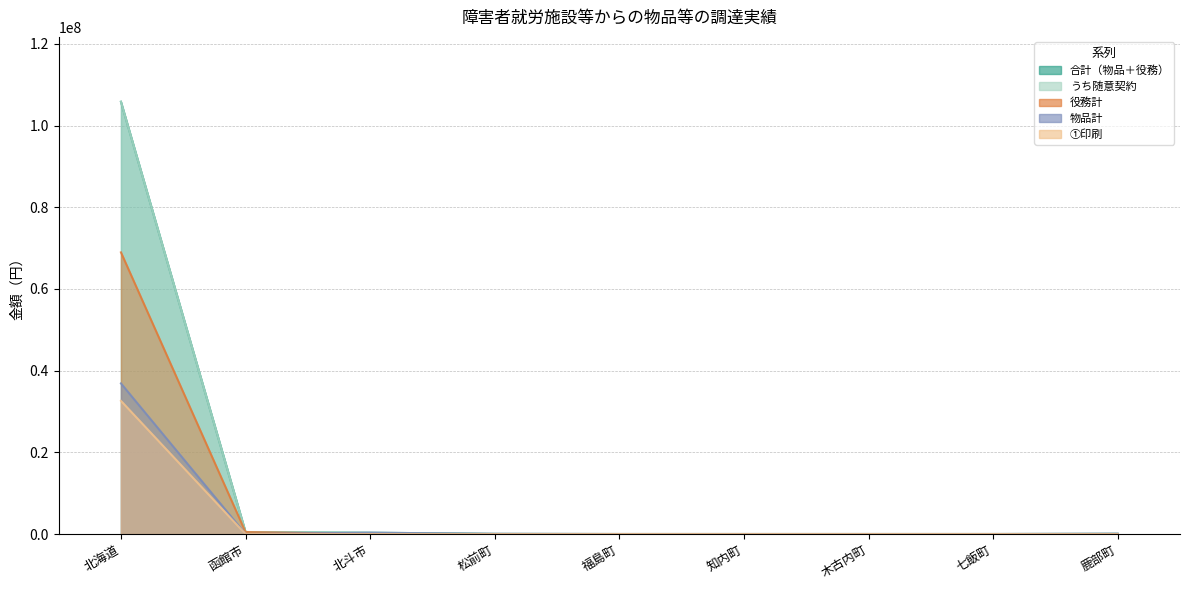

At which category is the sum across all series the highest?

北海道